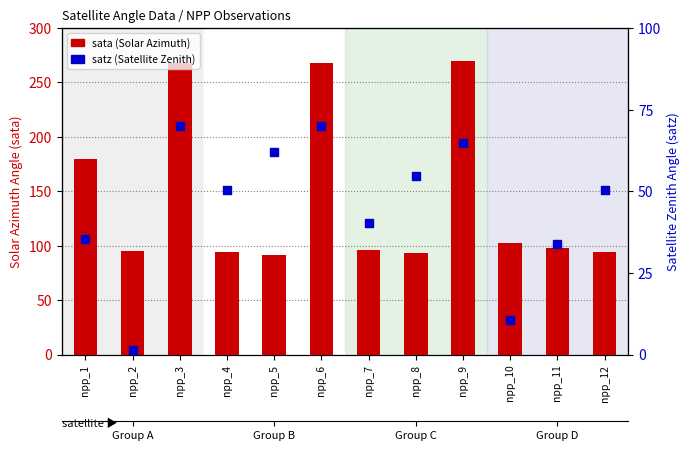

Which series has the widest spread of Y values?

sata (Solar Azimuth)